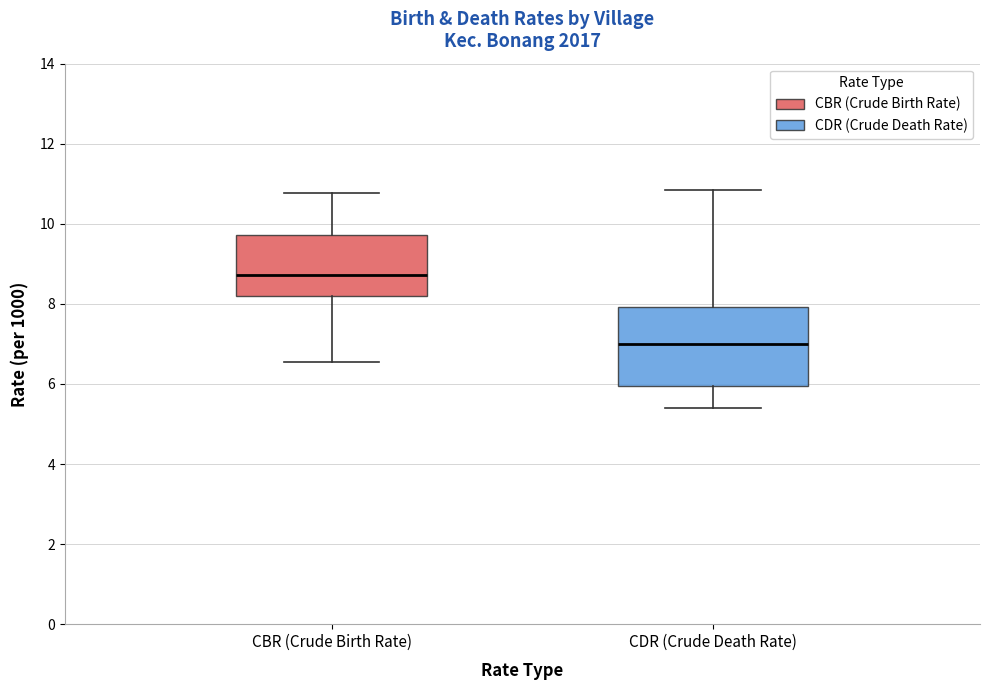

Reading left to right, transcribe this box plot: for each box, give where its median line is, the range the box spans, and where its two whiskers end, as read against the y-axis. The values are not printed on the chart, so give them approximately, as read against the axis.

CBR (Crude Birth Rate): median 8.8, box 8.2 to 9.8, whiskers 6.6 to 10.8
CDR (Crude Death Rate): median 7.0, box 6.0 to 8.0, whiskers 5.4 to 10.8